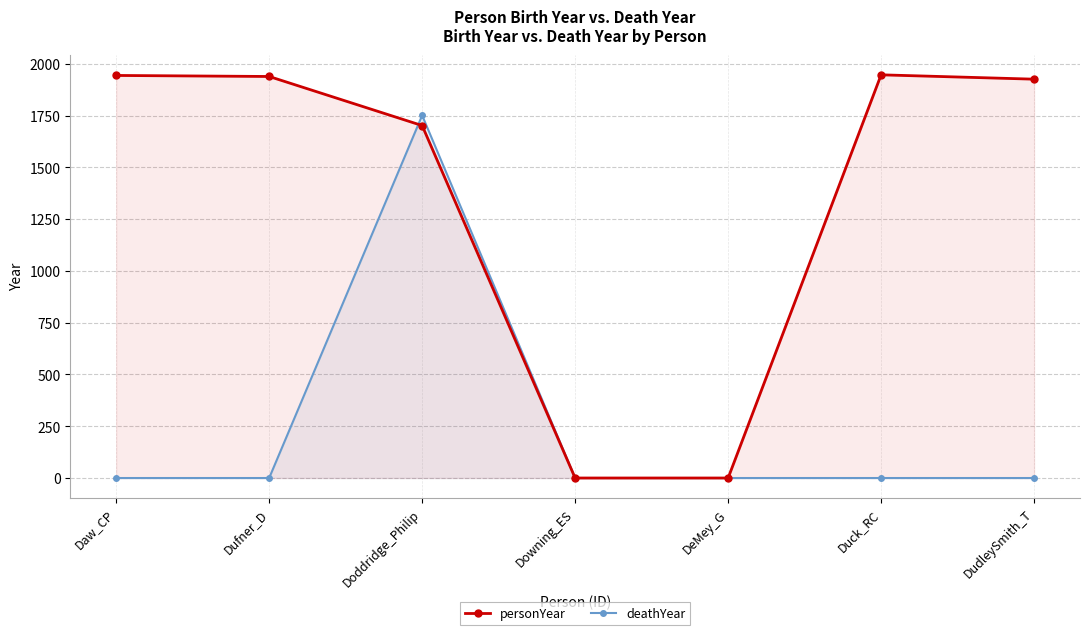

Rank the series by their maximum value, from highest to lowest.

personYear, deathYear